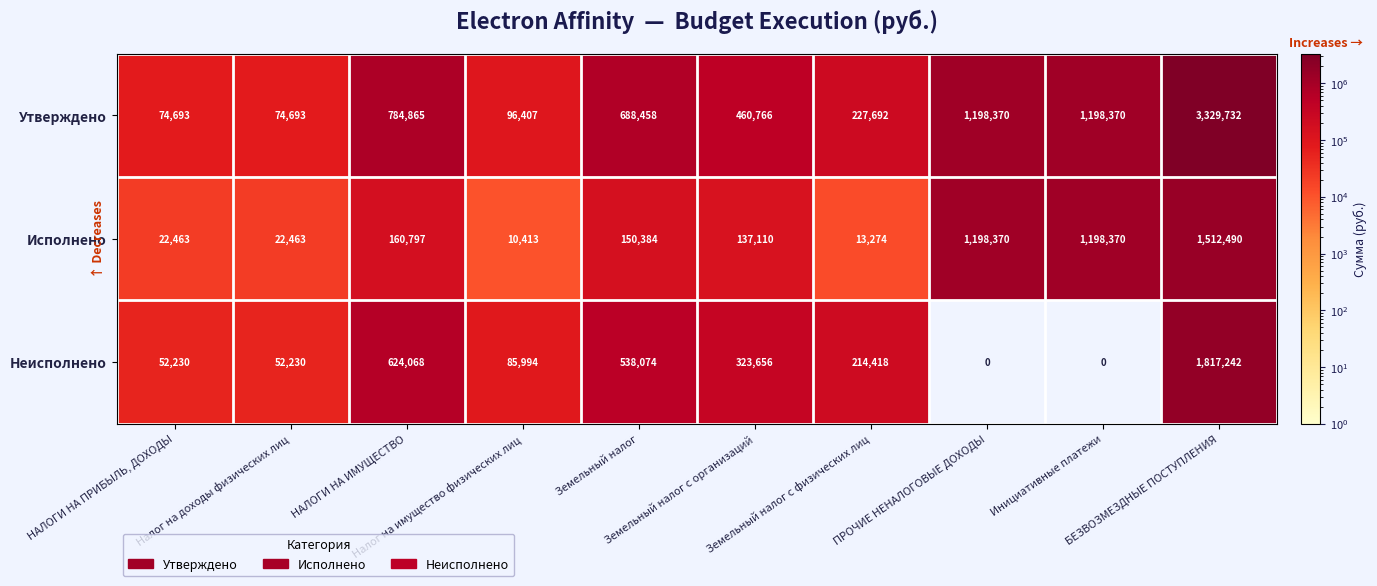

Rank the series by their maximum value, from lowest to highest.

Исполнено, Неисполнено, Утверждено